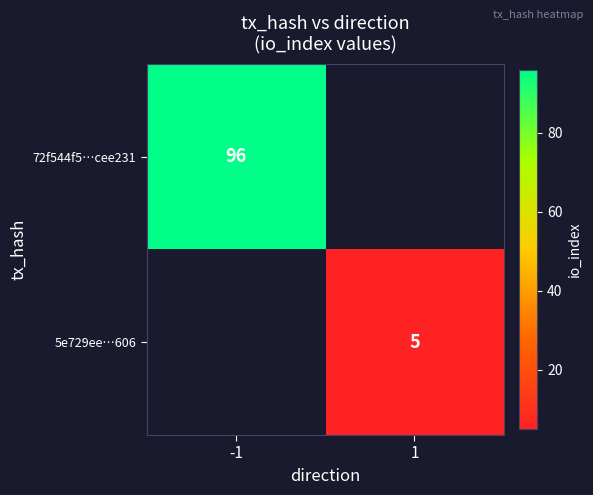

True or false: 5e729ee…606 has a value of 5 at 1.

True